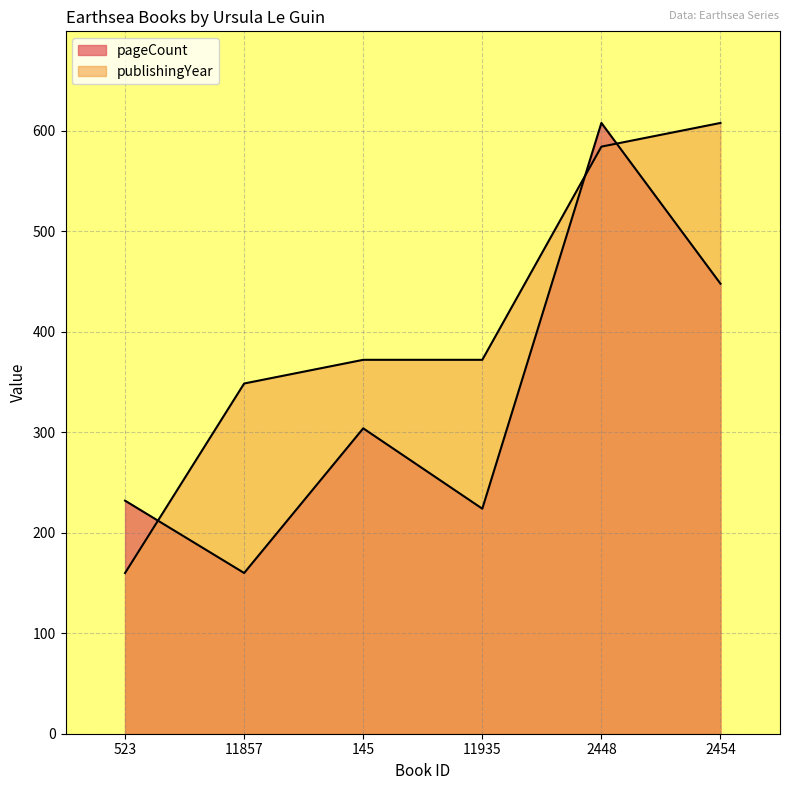

List the series in order of their peak value, lowest first.

pageCount, publishingYear